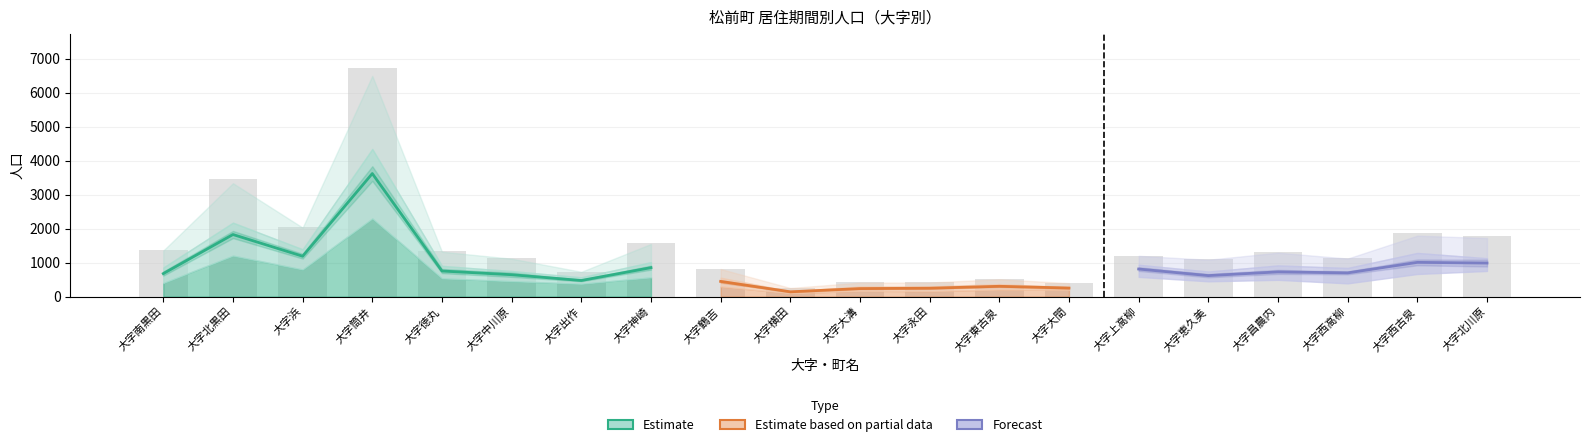

Reading right to left, extract all data points from this chart.

総数: 大字北川原=1775	大字西古泉=1858	大字西高柳=1135	大字昌農内=1303	大字恵久美=1099	大字上高柳=1199	大字大間=403	大字東古泉=522	大字永田=416	大字大溝=424	大字横田=262	大字鶴吉=819	大字神崎=1577	大字出作=736	大字中川原=1139	大字徳丸=1353	大字筒井=6717	大字浜=2057	大字北黒田=3472	大字南黒田=1364
20年以上: 大字北川原=753	大字西古泉=664	大字西高柳=388	大字昌農内=492	大字恵久美=448	大字上高柳=579	大字大間=201	大字東古泉=206	大字永田=161	大字大溝=169	大字横田=98	大字鶴吉=297	大字神崎=565	大字出作=376	大字中川原=453	大字徳丸=535	大字筒井=2297	大字浜=797	大字北黒田=1204	大字南黒田=399
居住期間不詳: 大字北川原=53	大字西古泉=67	大字西高柳=17	大字昌農内=12	大字恵久美=16	大字上高柳=0	大字大間=8	大字東古泉=13	大字永田=2	大字大溝=13	大字横田=10	大字鶴吉=9	大字神崎=30	大字出作=7	大字中川原=25	大字徳丸=34	大字筒井=227	大字浜=28	大字北黒田=138	大字南黒田=10
出生時から: 大字北川原=254	大字西古泉=213	大字西高柳=107	大字昌農内=149	大字恵久美=126	大字上高柳=139	大字大間=78	大字東古泉=76	大字永田=69	大字大溝=60	大字横田=48	大字鶴吉=130	大字神崎=197	大字出作=78	大字中川原=213	大字徳丸=206	大字筒井=721	大字浜=234	大字北黒田=351	大字南黒田=200
10年以上20年未満: 大字北川原=233	大字西古泉=342	大字西高柳=309	大字昌農内=234	大字恵久美=169	大字上高柳=231	大字大間=50	大字東古泉=96	大字永田=85	大字大溝=66	大字横田=42	大字鶴吉=149	大字神崎=286	大字出作=97	大字中川原=190	大字徳丸=217	大字筒井=1321	大字浜=390	大字北黒田=621	大字南黒田=277
5年以上10年未満: 大字北川原=142	大字西古泉=277	大字西高柳=144	大字昌農内=190	大字恵久美=119	大字上高柳=126	大字大間=29	大字東古泉=64	大字永田=49	大字大溝=60	大字横田=16	大字鶴吉=107	大字神崎=160	大字出作=93	大字中川原=108	大字徳丸=150	大字筒井=720	大字浜=202	大字北黒田=347	大字南黒田=177